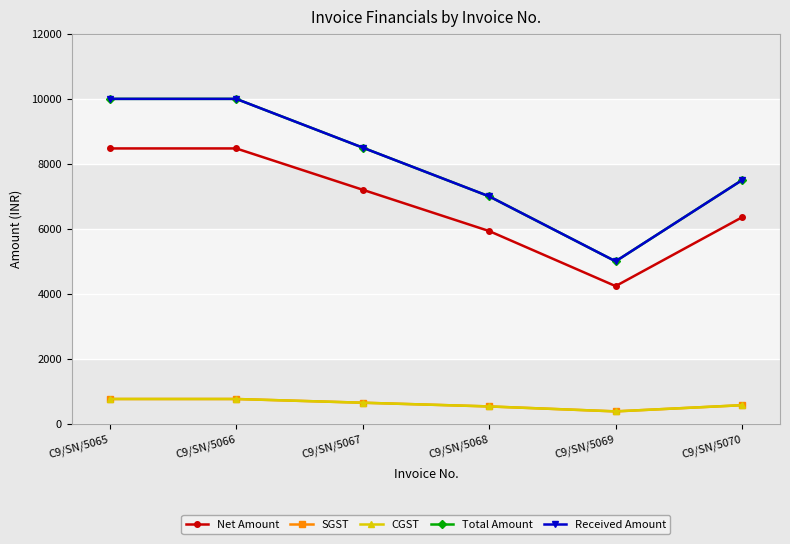

Which series has the largest total across all categories?

Total Amount